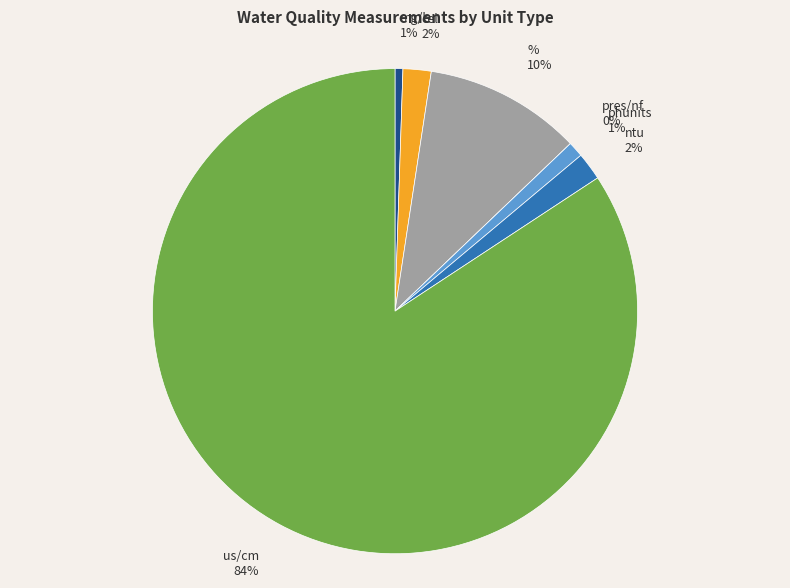

Which category has the smallest portion of the pie?

pres/nf